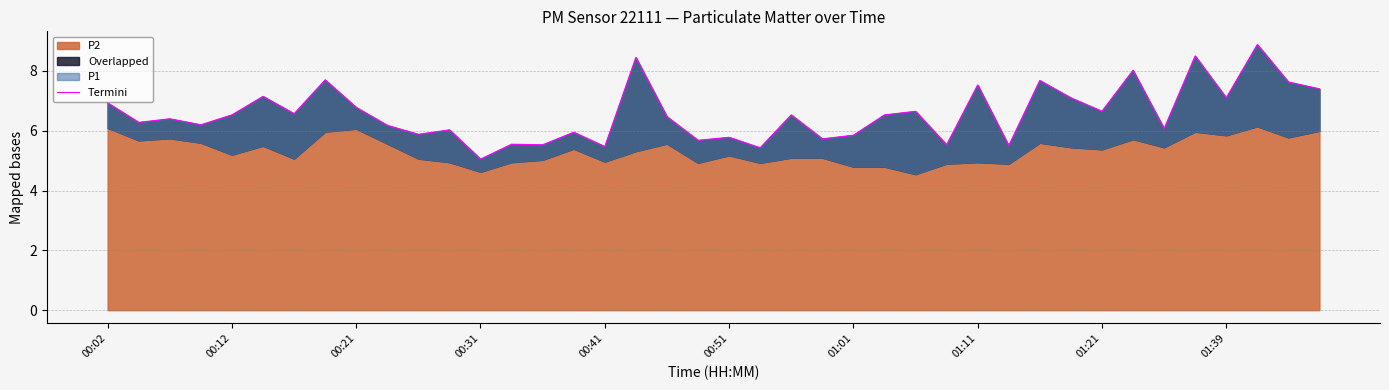

The chart shows a value of 5.8 at 01:01. True or false?

True